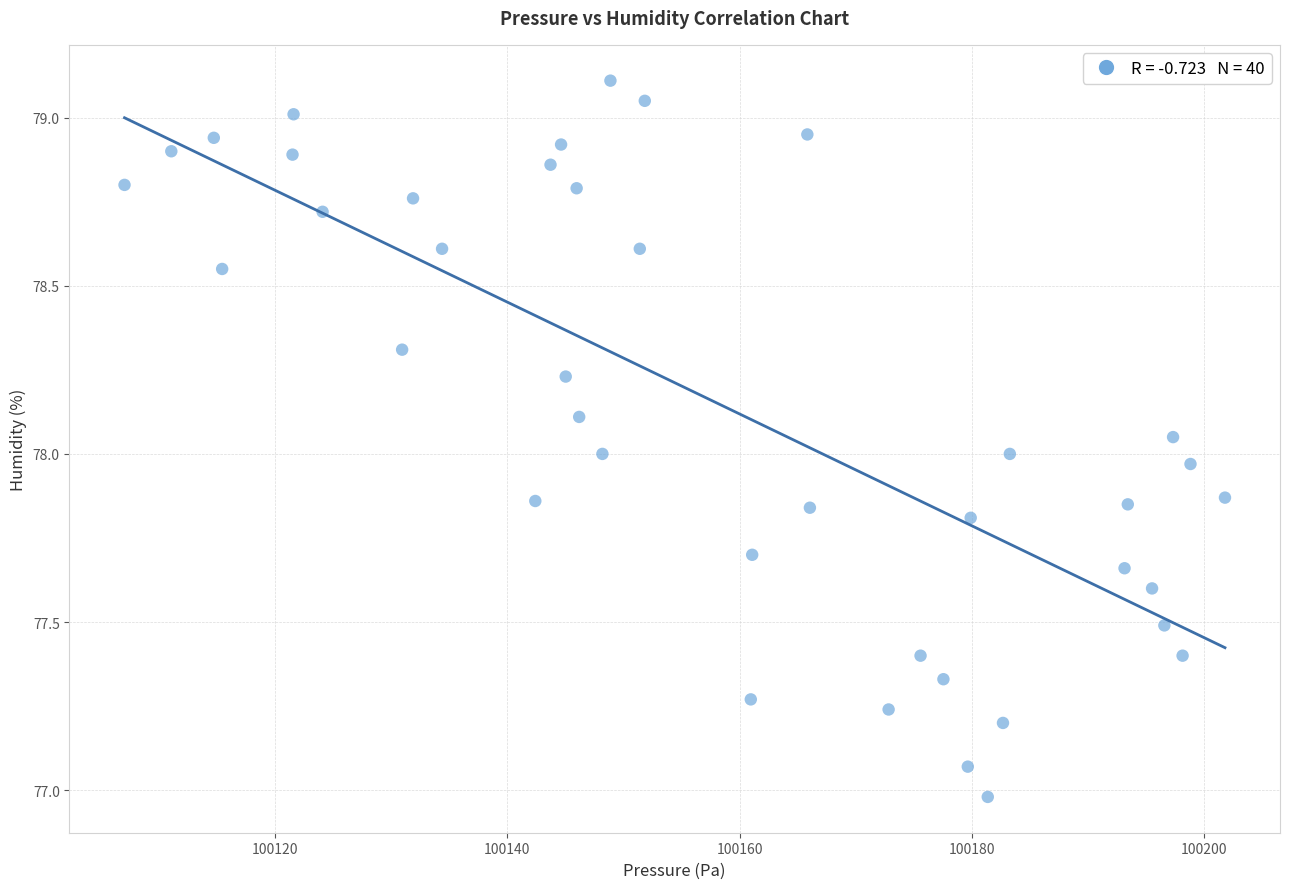

What is the range of X values (max minus min)?

94.8